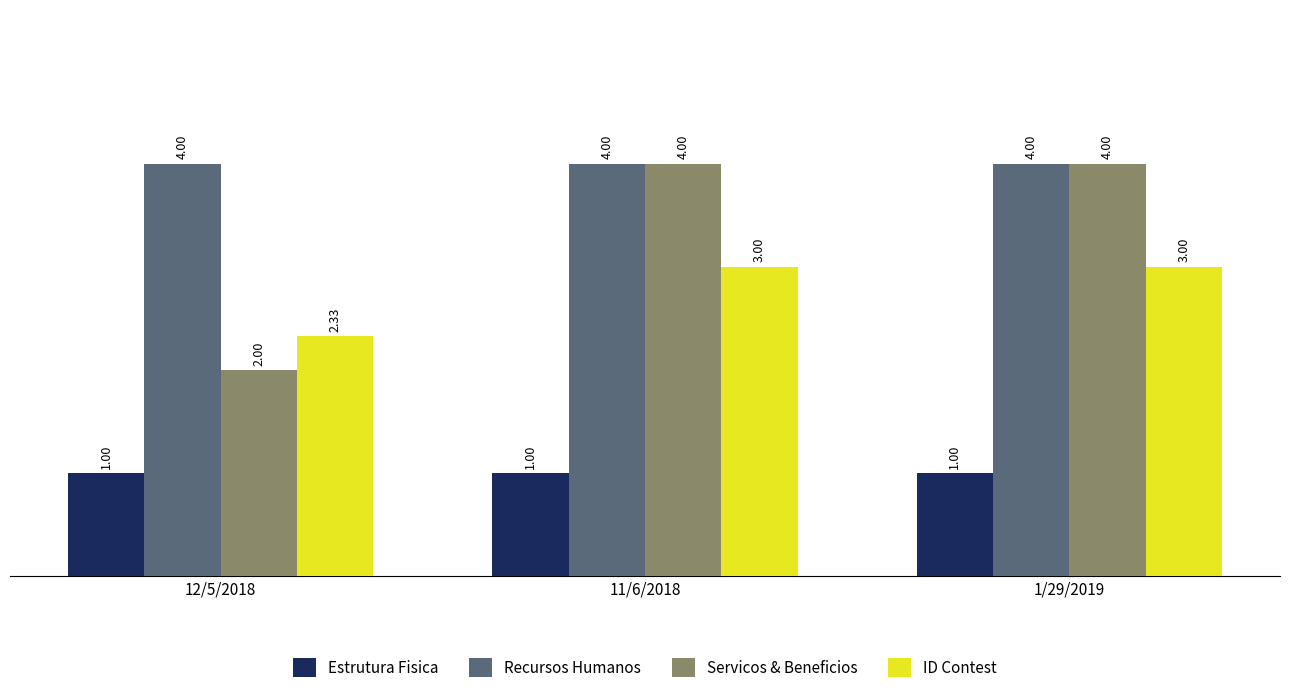

Where is ID Contest nearest to the value 2?

12/5/2018